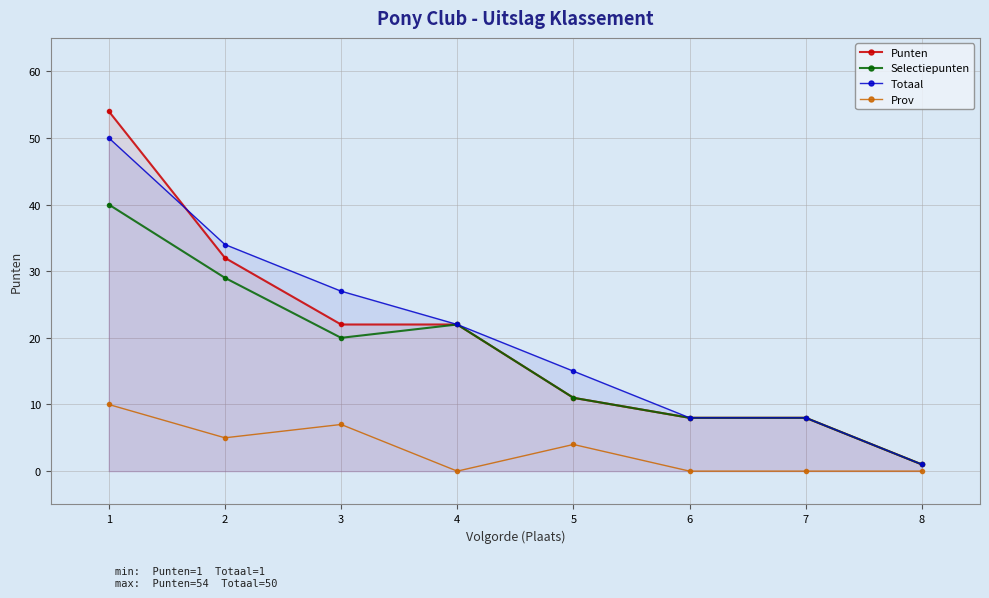

At which category is the sum across all series the highest?

1